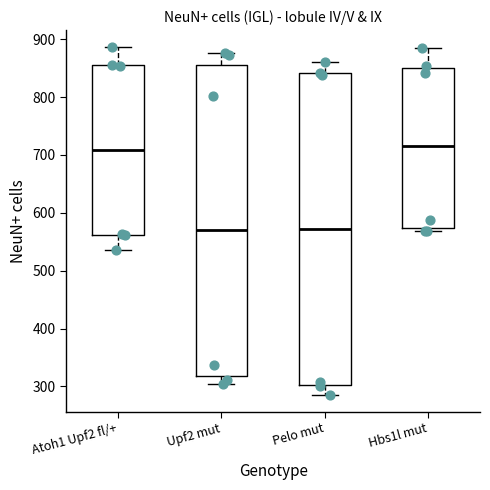

Reading left to right, transcribe this box plot: for each box, give where its median line is, the range the box spans, and where its two whiskers end, as read against the y-axis. The values are not printed on the chart, so give them approximately, as read against the axis.

Atoh1 Upf2 fl/+: median 710, box 560 to 850, whiskers 540 to 890
Upf2 mut: median 570, box 320 to 850, whiskers 300 to 880
Pelo mut: median 570, box 300 to 840, whiskers 290 to 860
Hbs1l mut: median 710, box 570 to 850, whiskers 570 (just below the box's lower edge) to 890